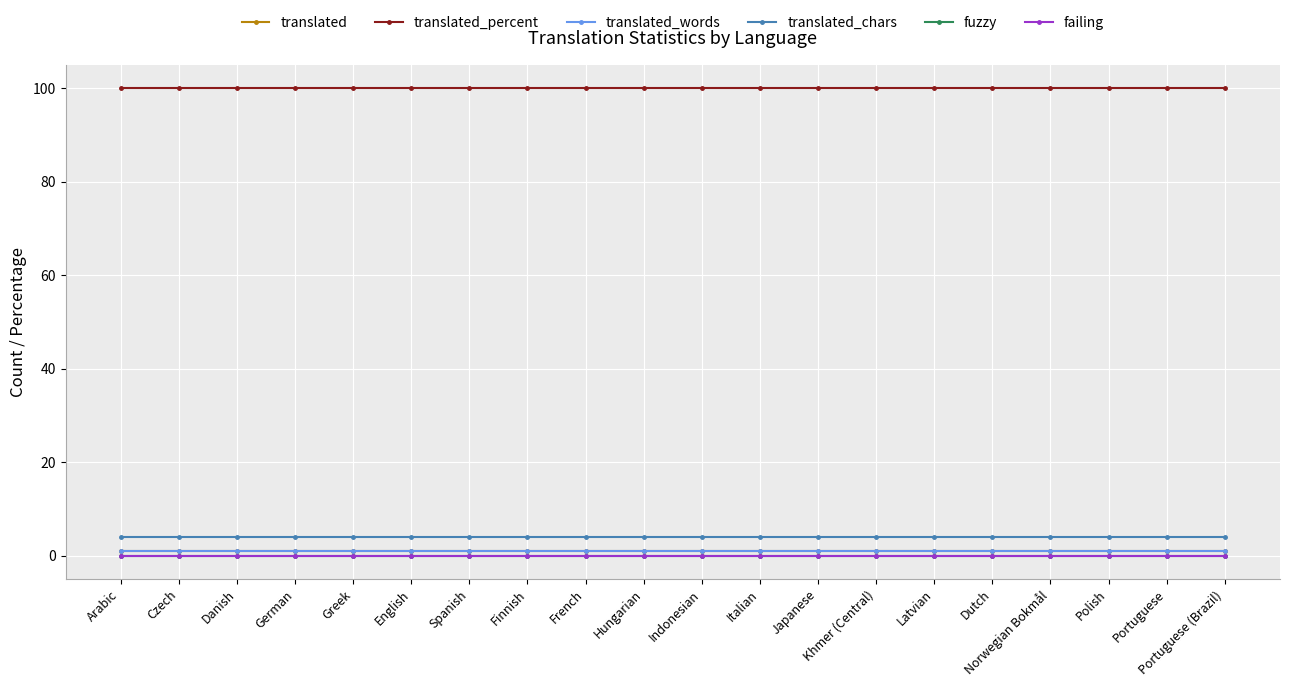

Rank the series at Polish from lowest to highest value.

fuzzy, failing, translated, translated_words, translated_chars, translated_percent